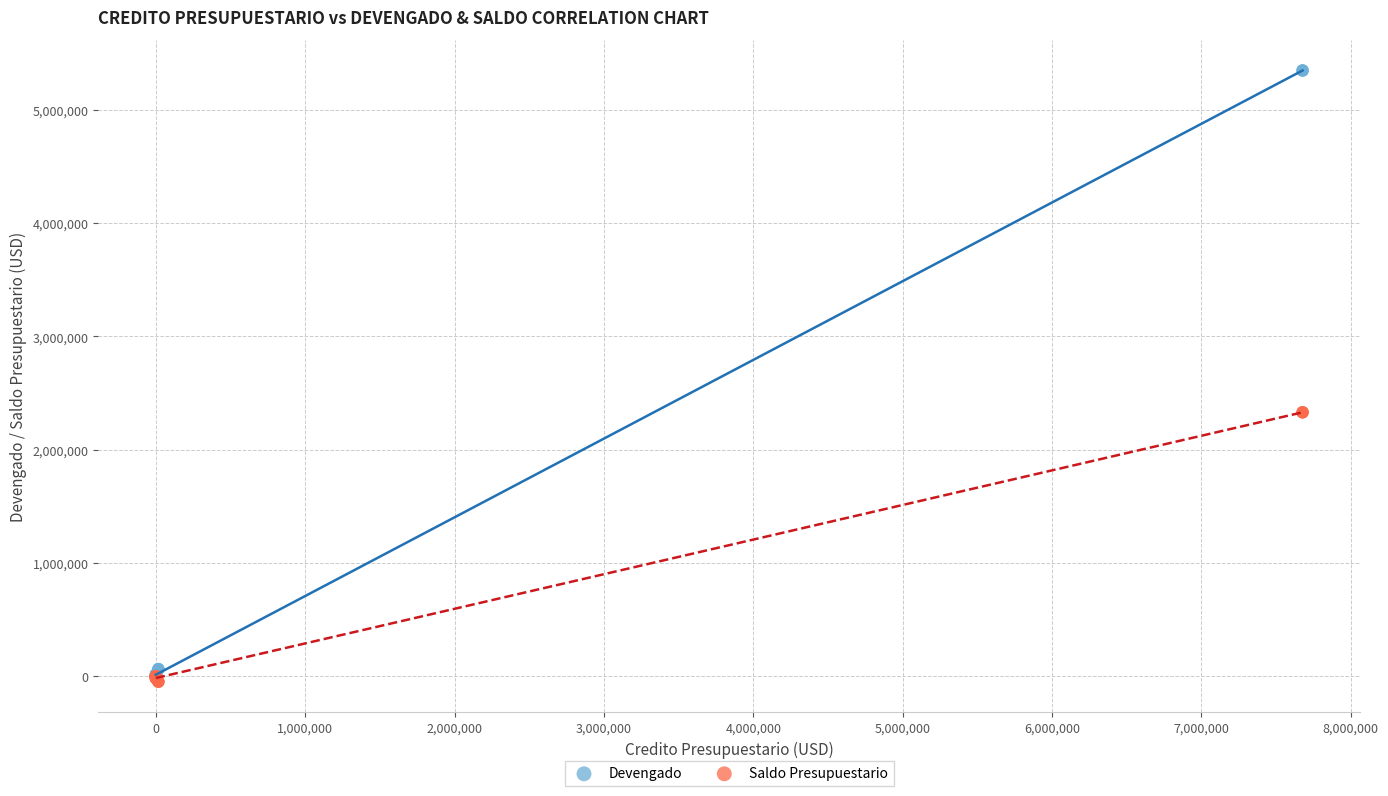

What are all the series names shown in the legend?

Devengado, Saldo Presupuestario